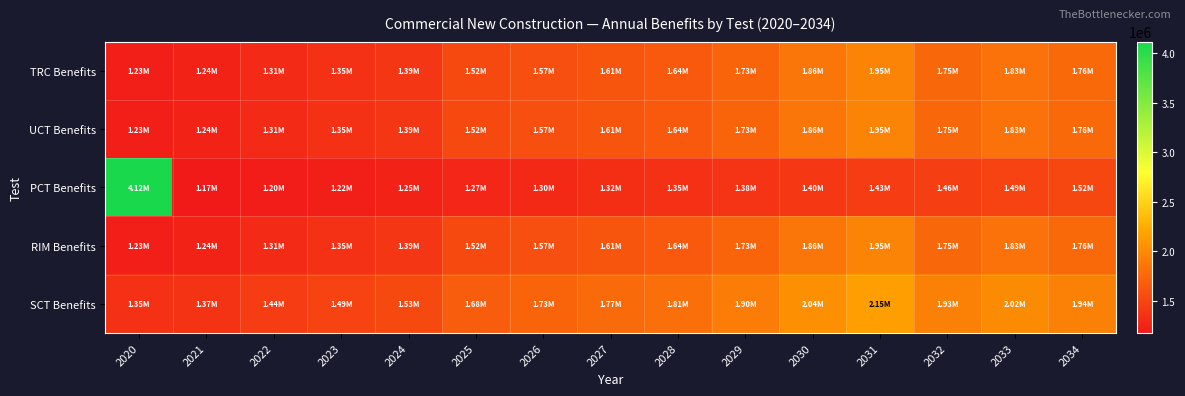

Reading left to right, transcribe all the data shown in this chart.

TRC Benefits: 2020=1225003.1	2021=1244979.5	2022=1306279.9	2023=1354390.5	2024=1387005.9	2025=1524691.1	2026=1574048.7	2027=1607116.0	2028=1642672.0	2029=1728438.4	2030=1856432.8	2031=1952392.7	2032=1753402.0	2033=1834532.2	2034=1762612.5
UCT Benefits: 2020=1225003.1	2021=1244979.5	2022=1306279.9	2023=1354390.5	2024=1387005.9	2025=1524691.1	2026=1574048.7	2027=1607116.0	2028=1642672.0	2029=1728438.4	2030=1856432.8	2031=1952392.7	2032=1753402.0	2033=1834532.2	2034=1762612.5
PCT Benefits: 2020=4115963.9	2021=1174149.2	2022=1197632.1	2023=1221584.8	2024=1246016.5	2025=1270936.8	2026=1296355.6	2027=1322282.7	2028=1348728.3	2029=1375702.9	2030=1403216.9	2031=1431281.3	2032=1459906.9	2033=1489105.0	2034=1518887.1
RIM Benefits: 2020=1225003.1	2021=1244979.5	2022=1306279.9	2023=1354390.5	2024=1387005.9	2025=1524691.1	2026=1574048.7	2027=1607116.0	2028=1642672.0	2029=1728438.4	2030=1856432.8	2031=1952392.7	2032=1753402.0	2033=1834532.2	2034=1762612.5
SCT Benefits: 2020=1347503.5	2021=1369477.4	2022=1436907.9	2023=1489829.6	2024=1525706.5	2025=1677160.2	2026=1731453.5	2027=1767827.6	2028=1806939.2	2029=1901282.2	2030=2042076.1	2031=2147631.9	2032=1928742.2	2033=2017985.4	2034=1938873.7